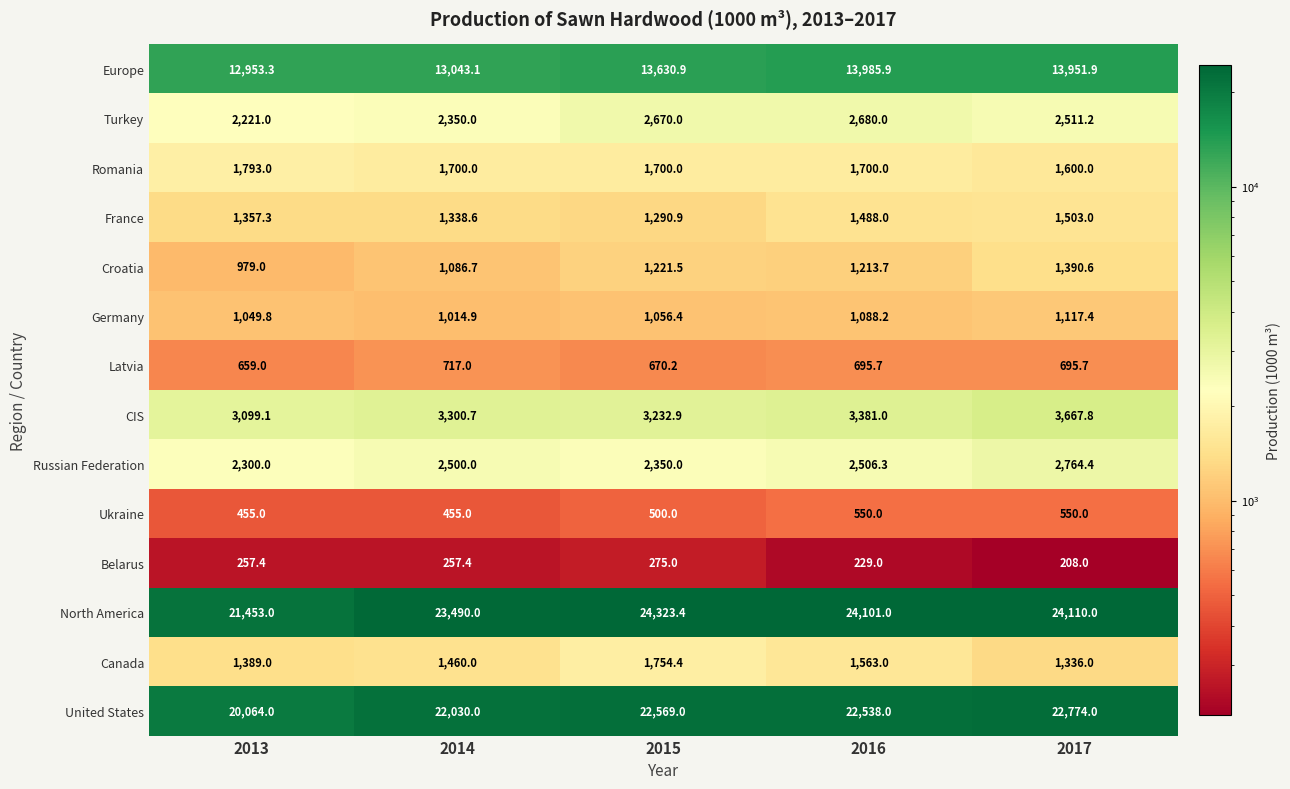

Which series has the largest total across all categories?

North America